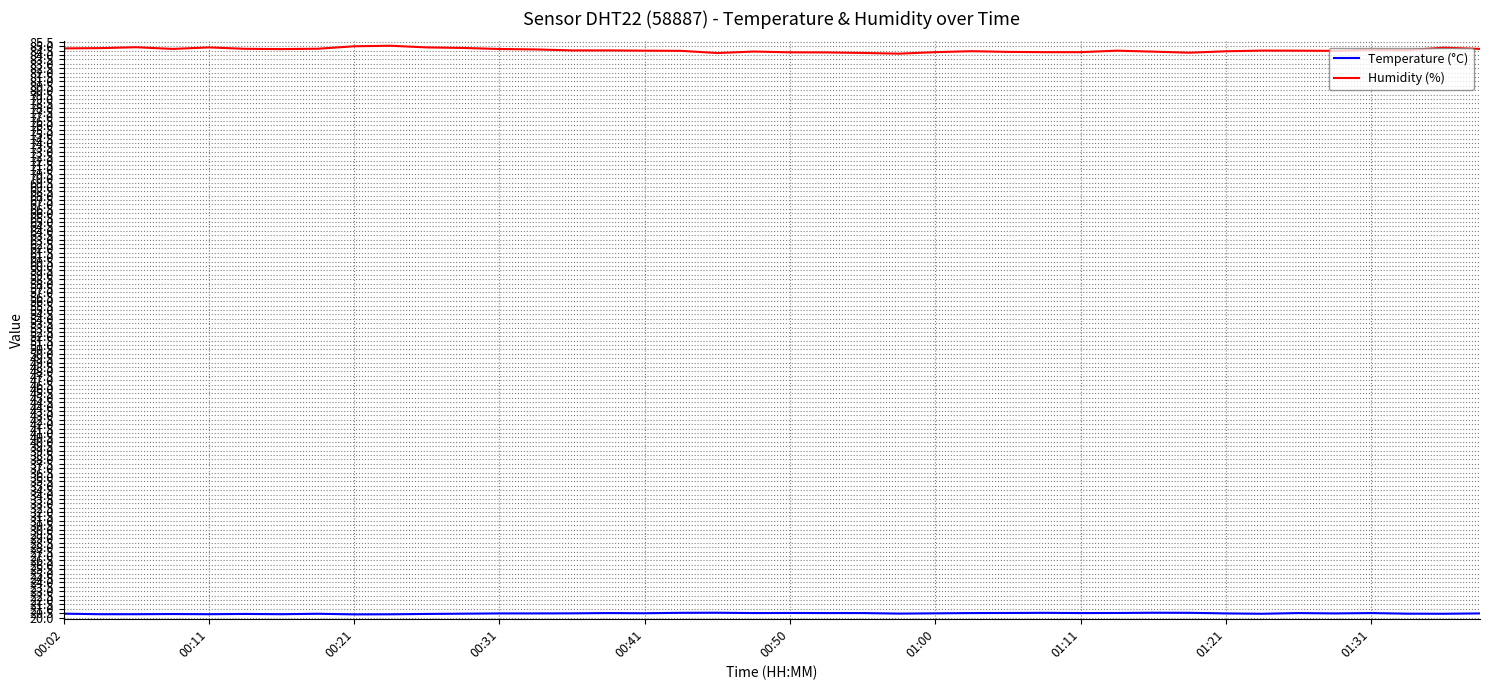

Which series has the largest total across all categories?

Humidity (%)